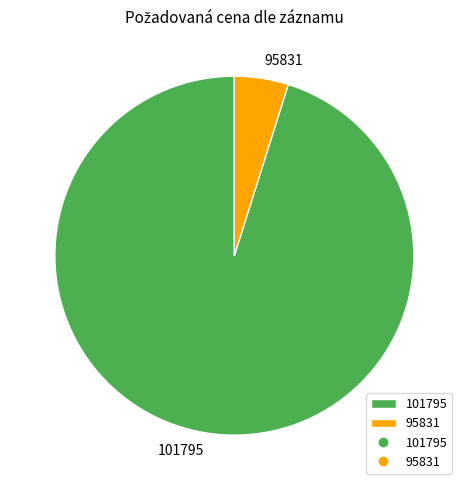

Which slice is the largest?

101795